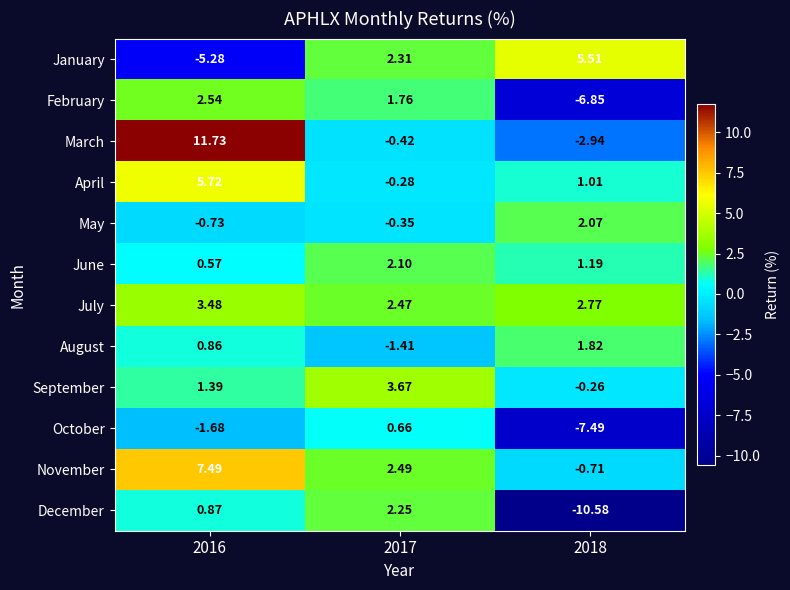

At 2017, list the series in order from largest to smallest.

September, November, July, January, December, June, February, October, April, May, March, August